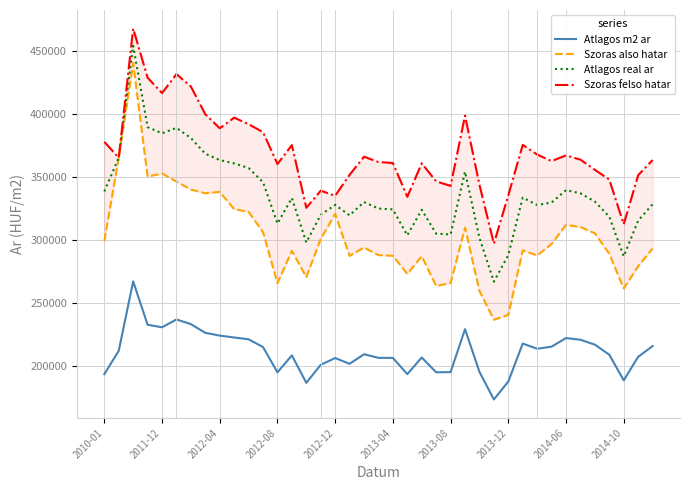

What is the difference between the maximum and minimum values in the Szoras also hatar series?

204014